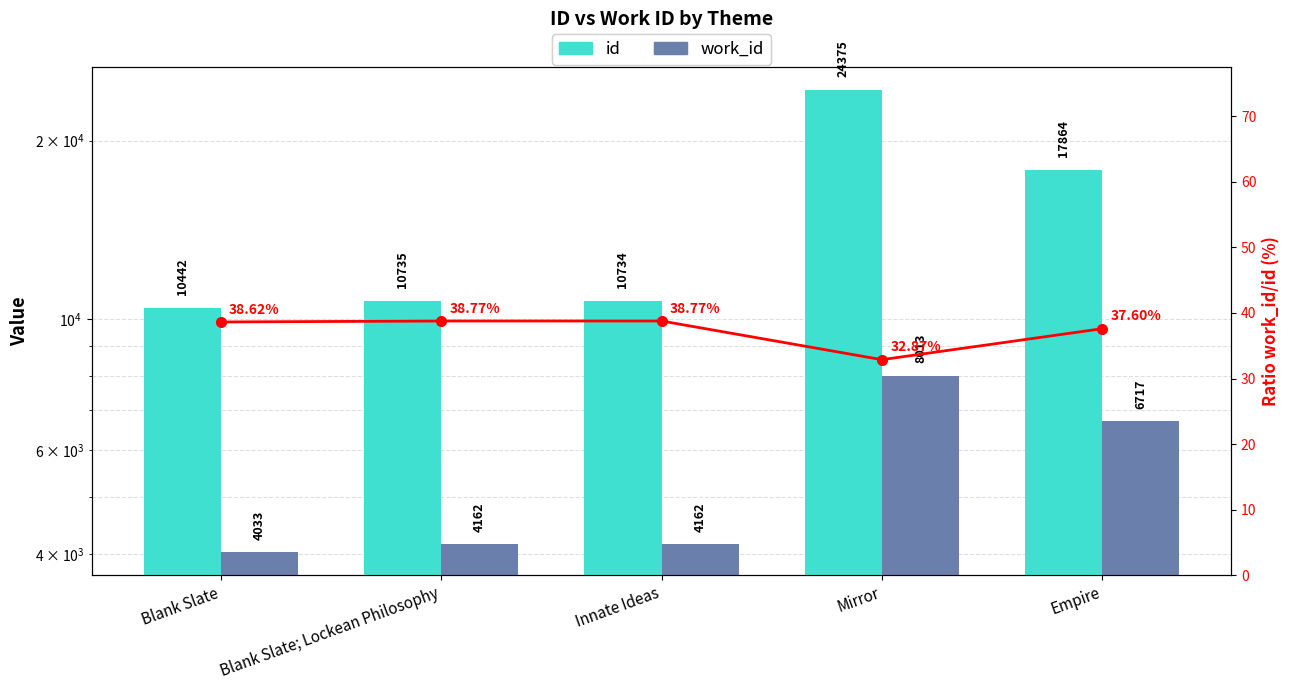

At which label does id first exceed 10735?

Mirror